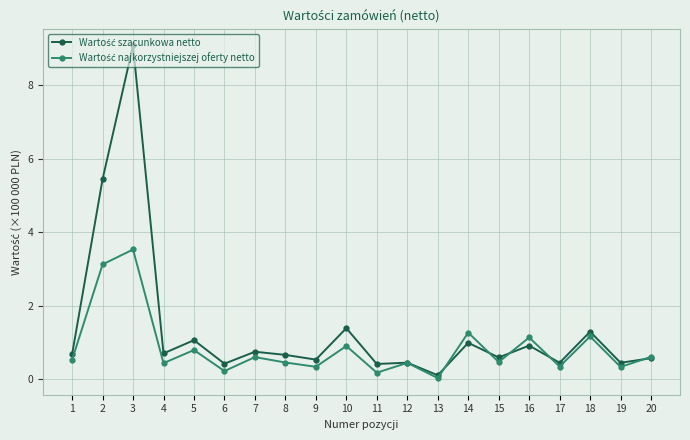

At how many categories does at least one series exceed 3?

2